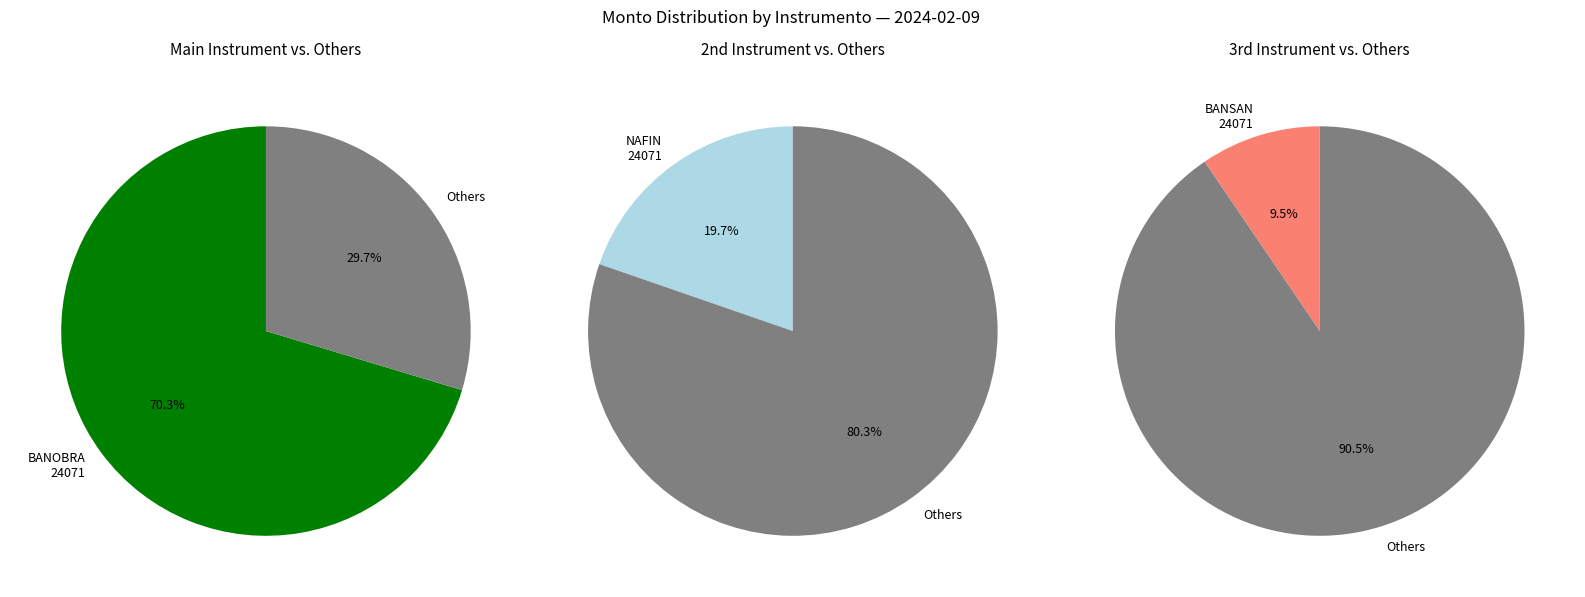

True or false: I_BANOBRA_24104 accounts for 1% of the total.

False